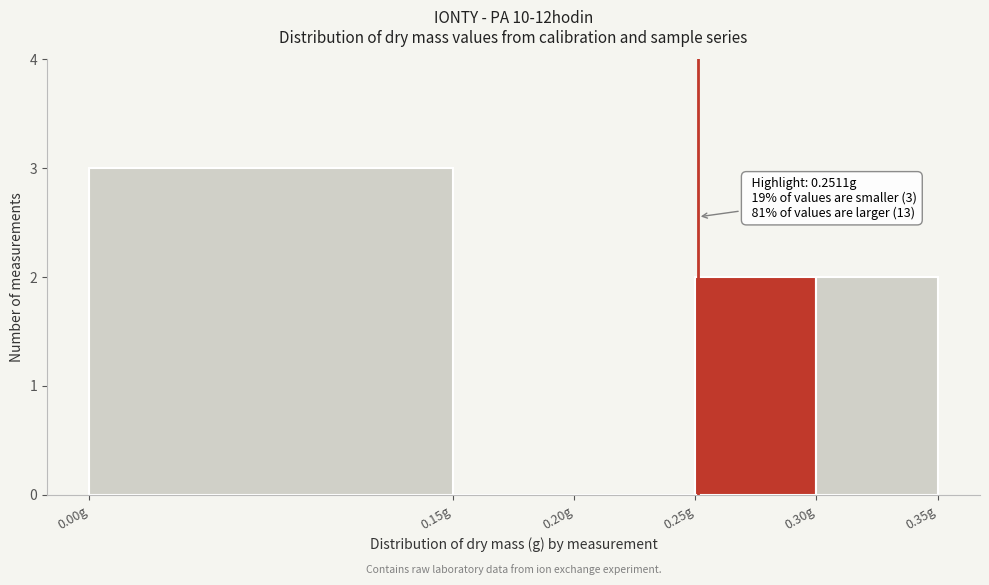

Which range on the x-axis has the tallest bar?

0.00 to 0.15